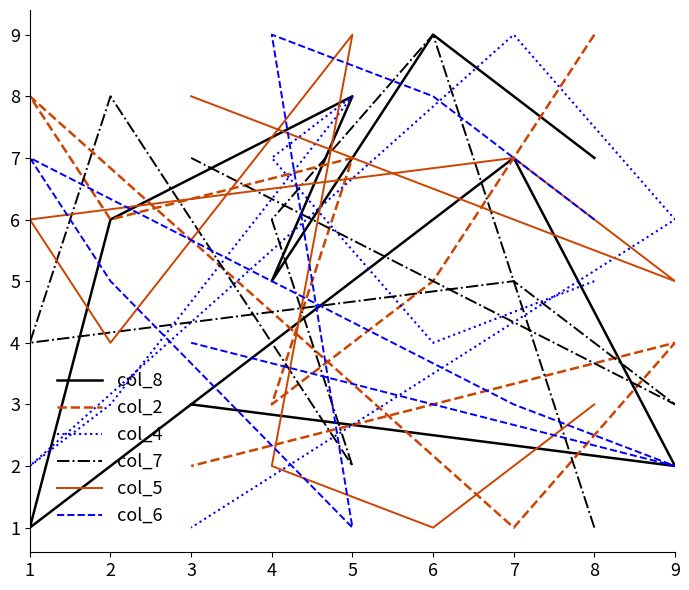

What is the highest value of the col_6 series?

9